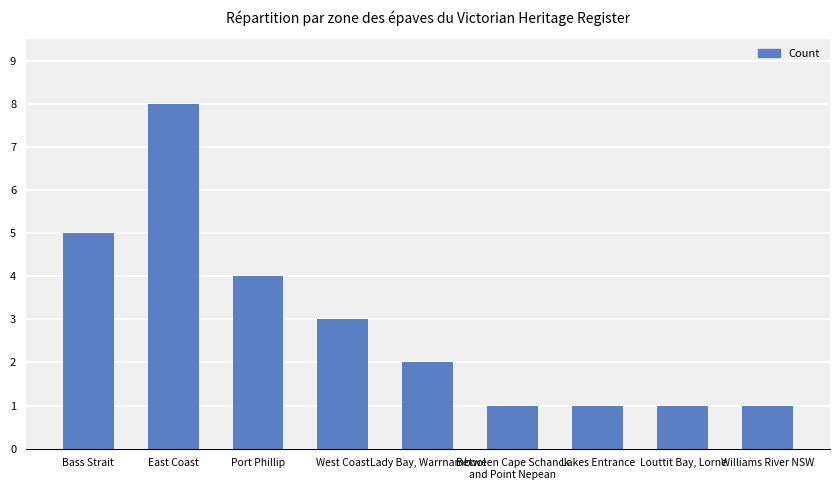

What is the label of the 5th bar from the right?

Lady Bay, Warrnambool